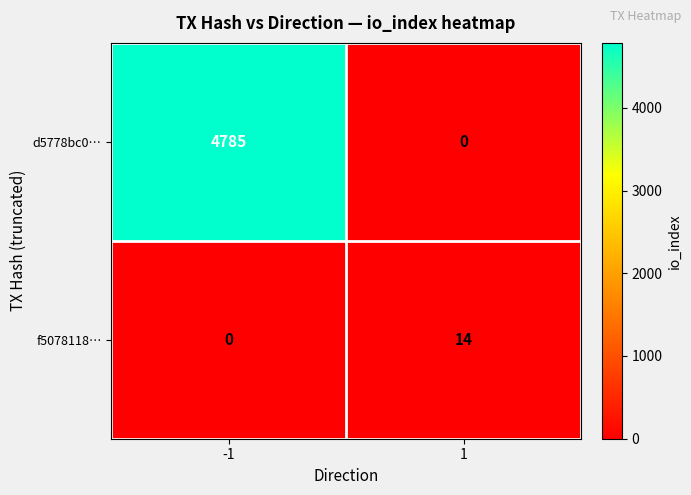

At -1, list the series in order from largest to smallest.

d5778bc0…, f5078118…